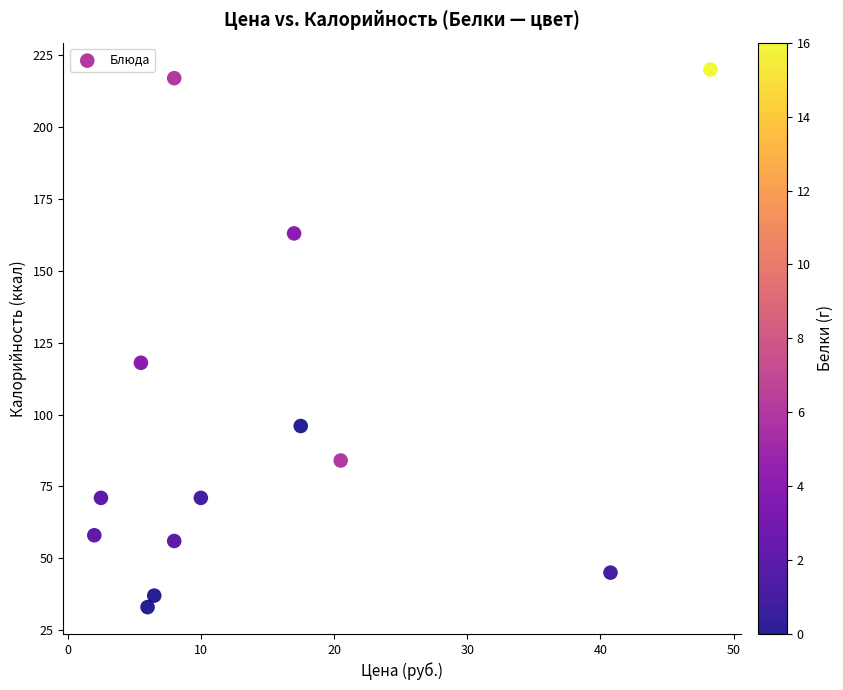

What is the range of Y values (max minus min)?

187